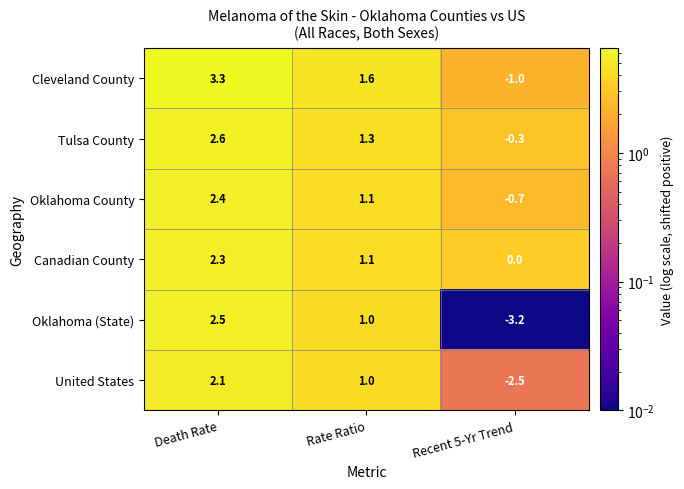

At which category is the sum across all series the highest?

Death Rate